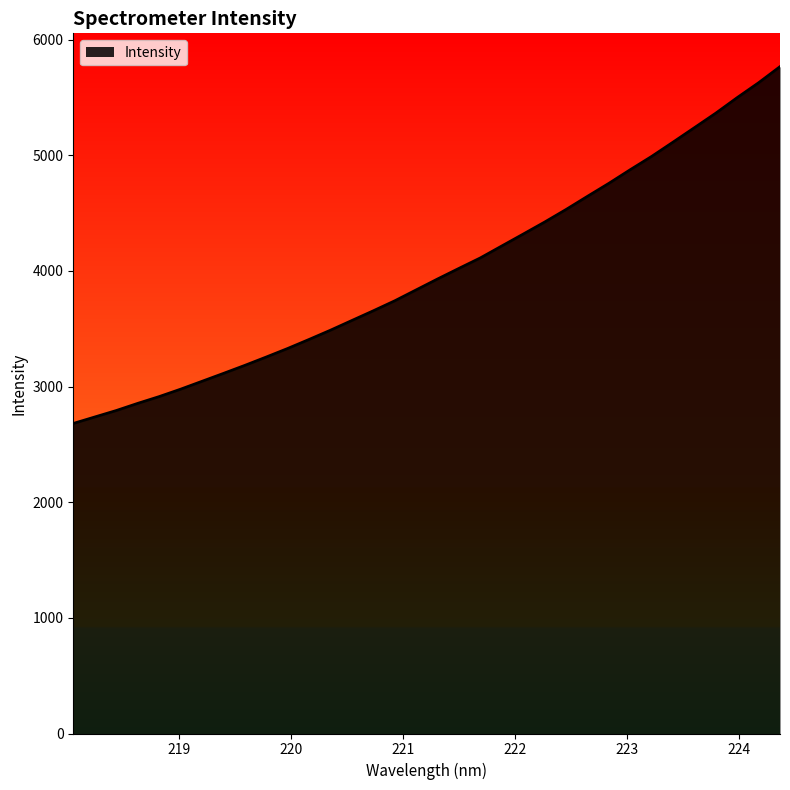

What is the maximum value shown in the chart?

5766.4